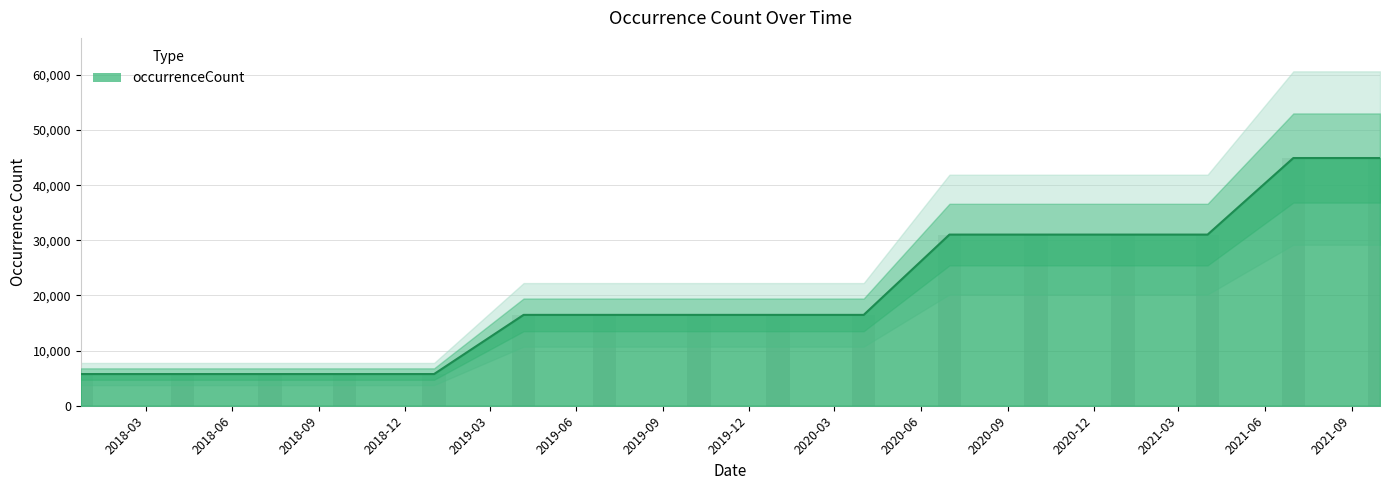

Is it true that the value at 2019-09 is 16483?

True